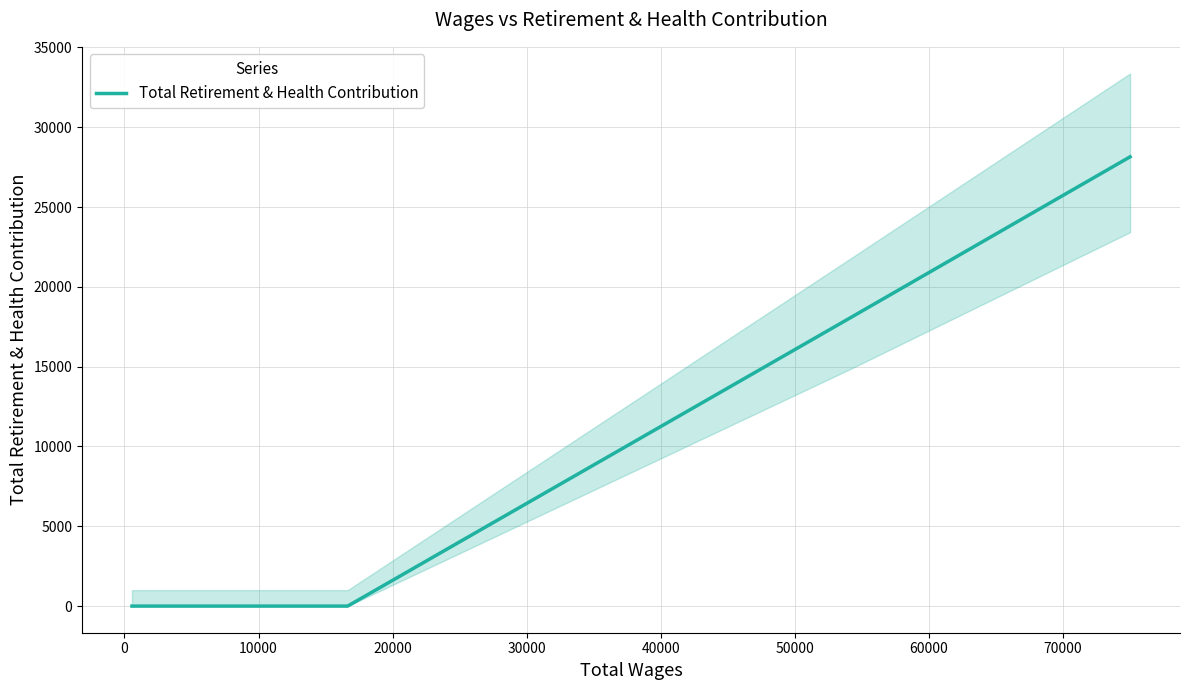

What is the difference between the second highest and minimum values?

18133